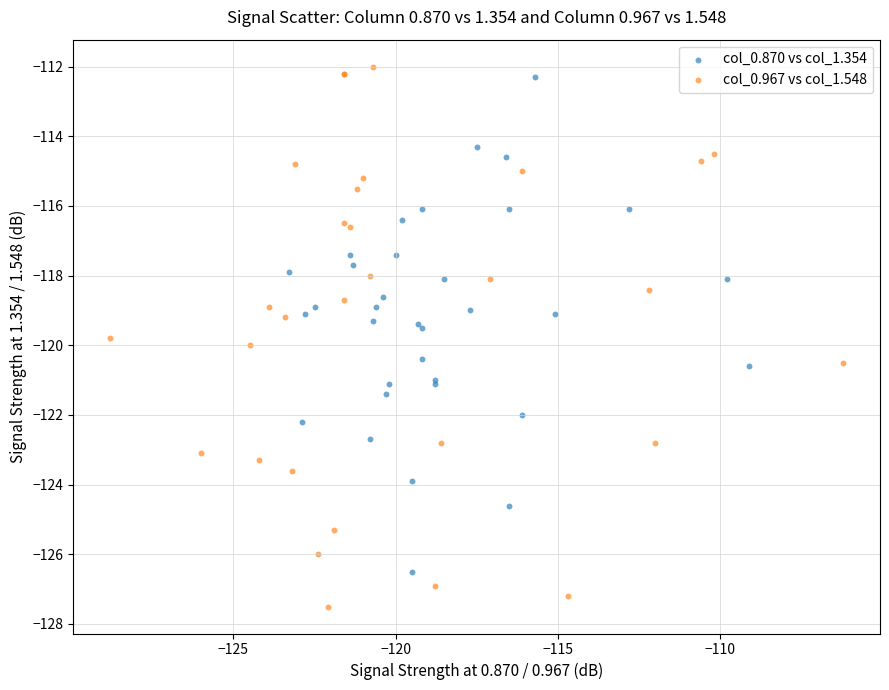

Which series contains the lowest Y value?

col_0.967 vs col_1.548